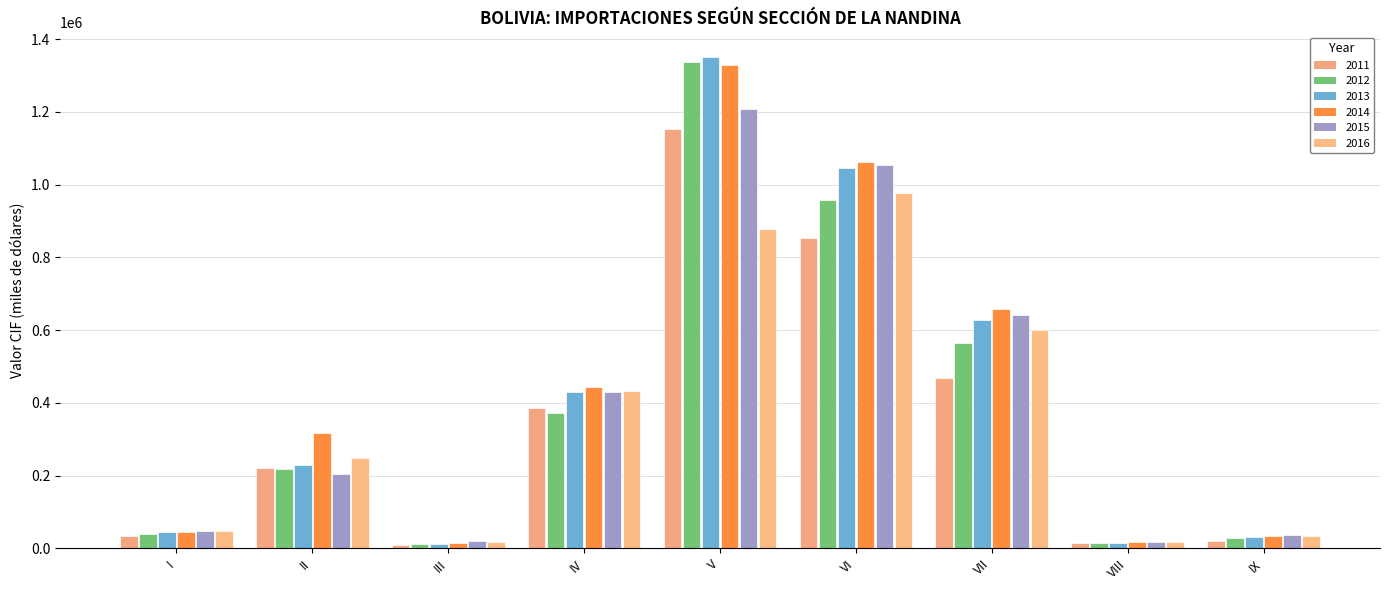

What is the difference between the second highest and minimum values in the 2011 series?

843779.5